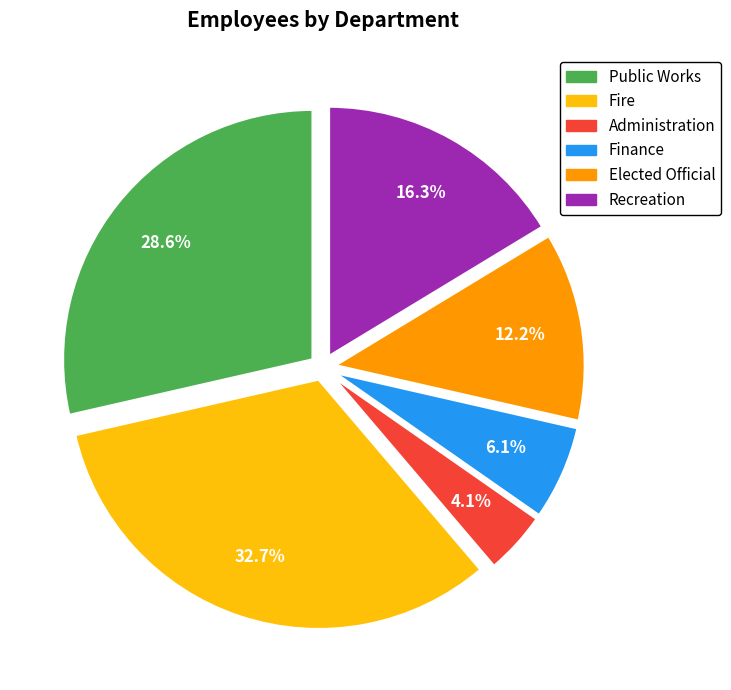

How many segments does this pie chart have?

6